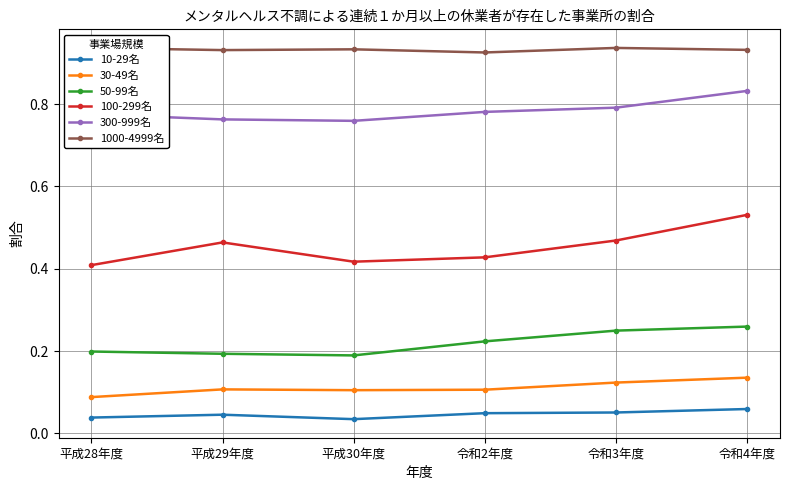

Is the value of 1000-4999名 at 平成28年度 greater than the value of 10-29名 at 令和4年度?

Yes